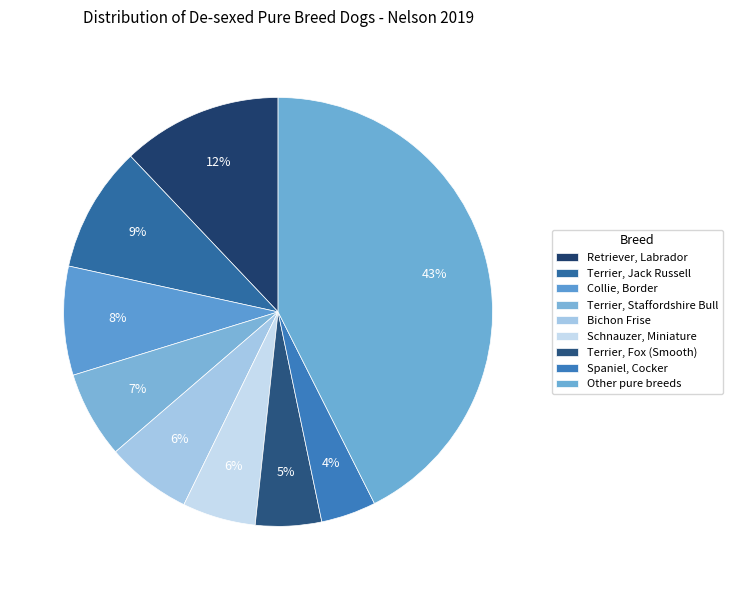

Rank the categories by value from lowest to highest.

Spaniel, Cocker, Terrier, Fox (Smooth), Schnauzer, Miniature, Bichon Frise, Terrier, Staffordshire Bull, Collie, Border, Terrier, Jack Russell, Retriever, Labrador, Other pure breeds